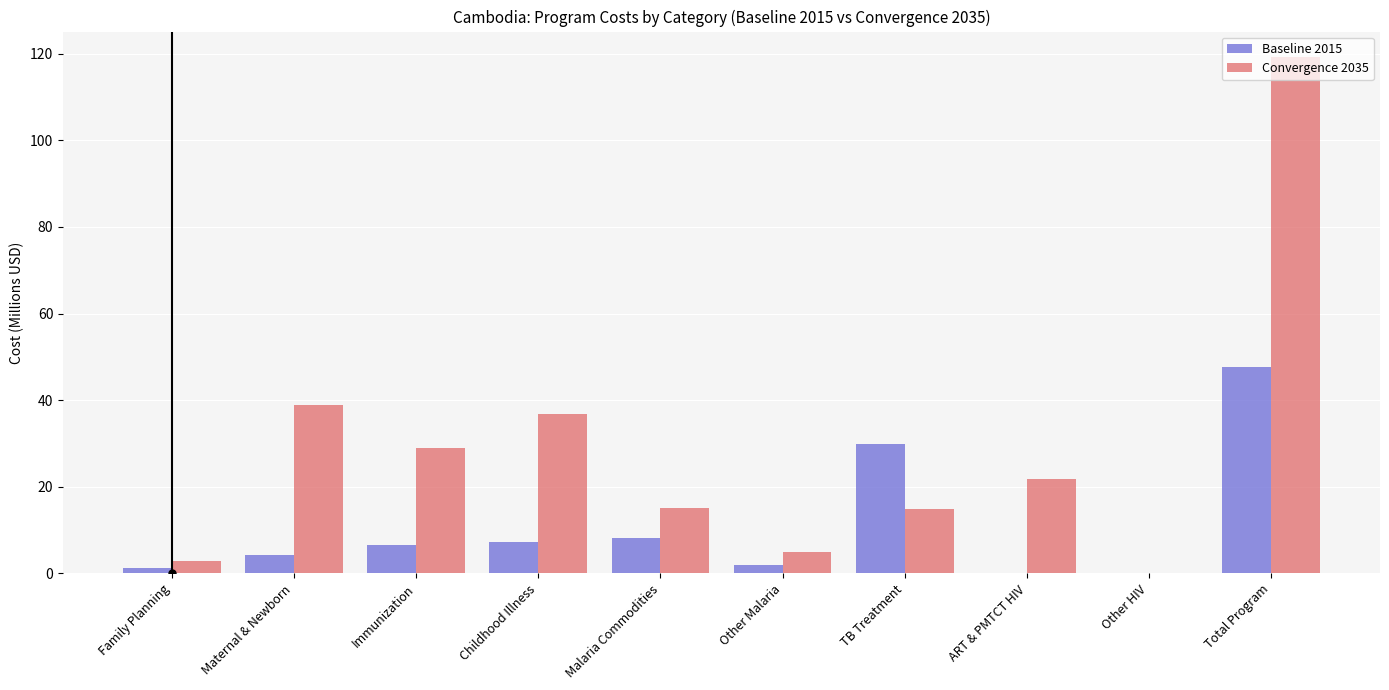

At which label is Baseline 2015 closest to 23?

TB Treatment